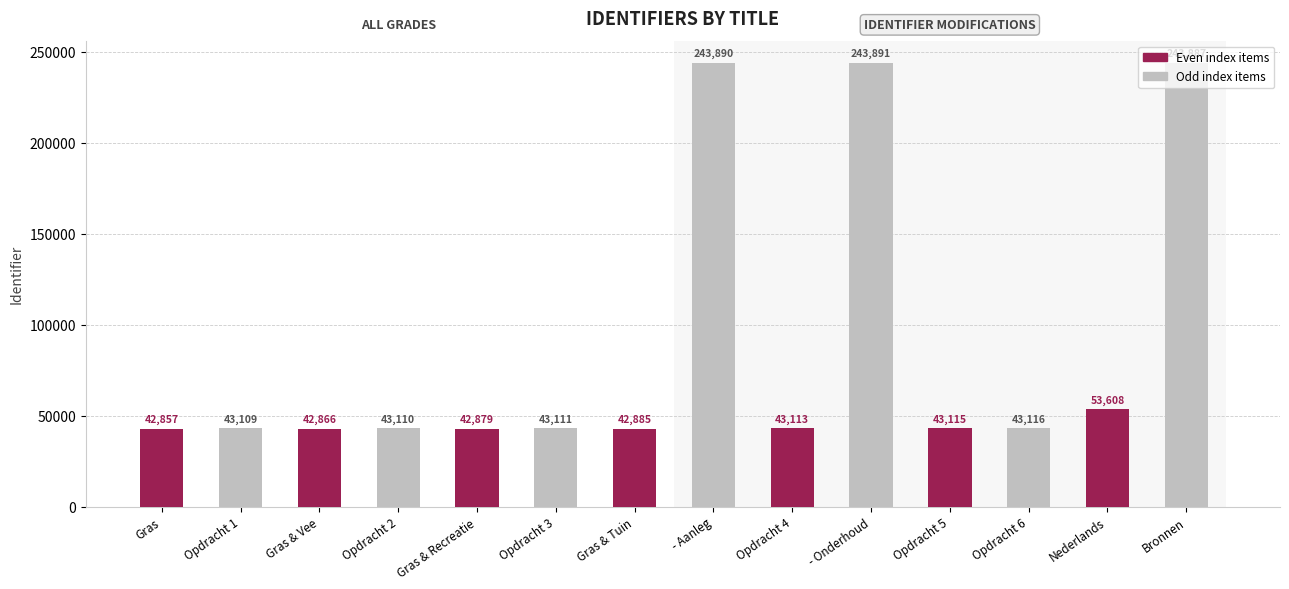

The All Grades (second group) series shows 362341 at Bronnen. True or false?

False